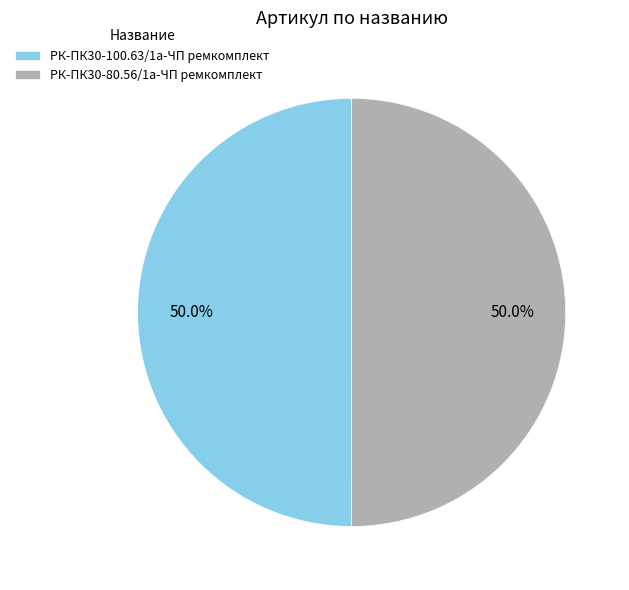

What is the ratio of the value at РК-ПК30-80.56/1а-ЧП ремкомплект to the value at РК-ПК30-100.63/1а-ЧП ремкомплект?

1.0